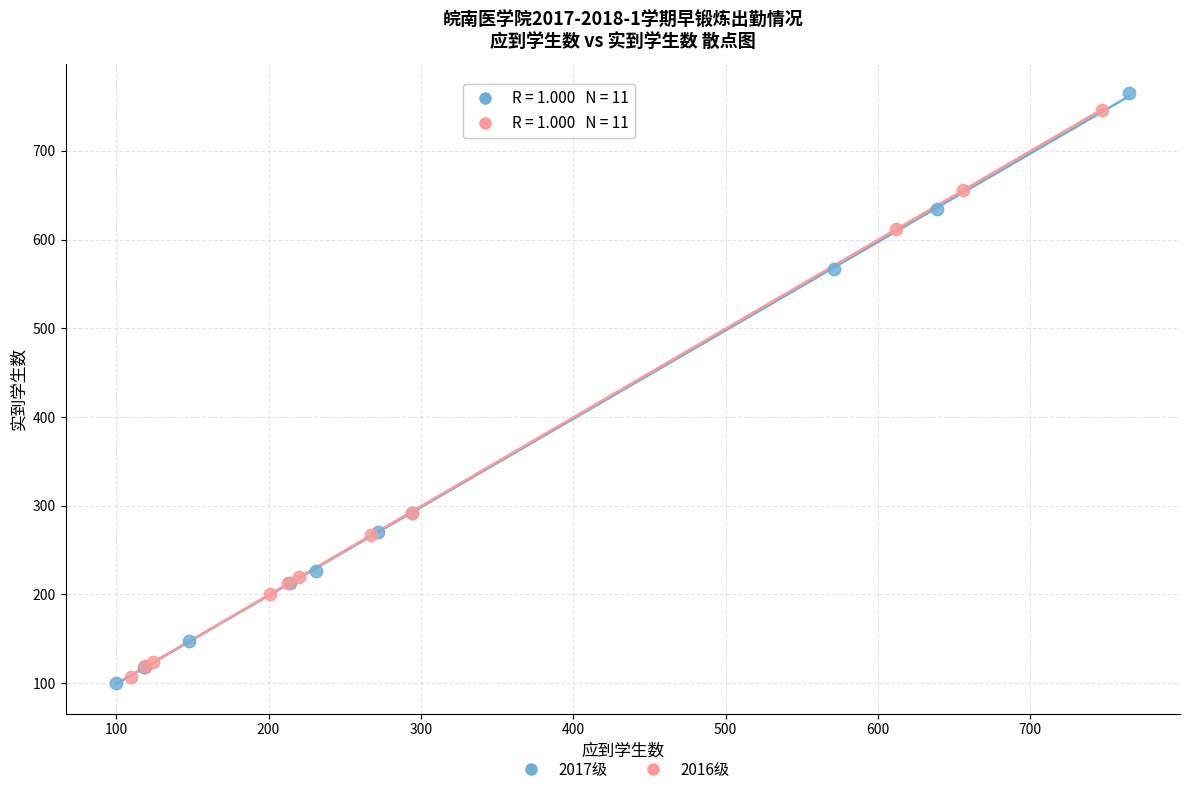

Which series has the largest Y range (max minus min)?

2017级